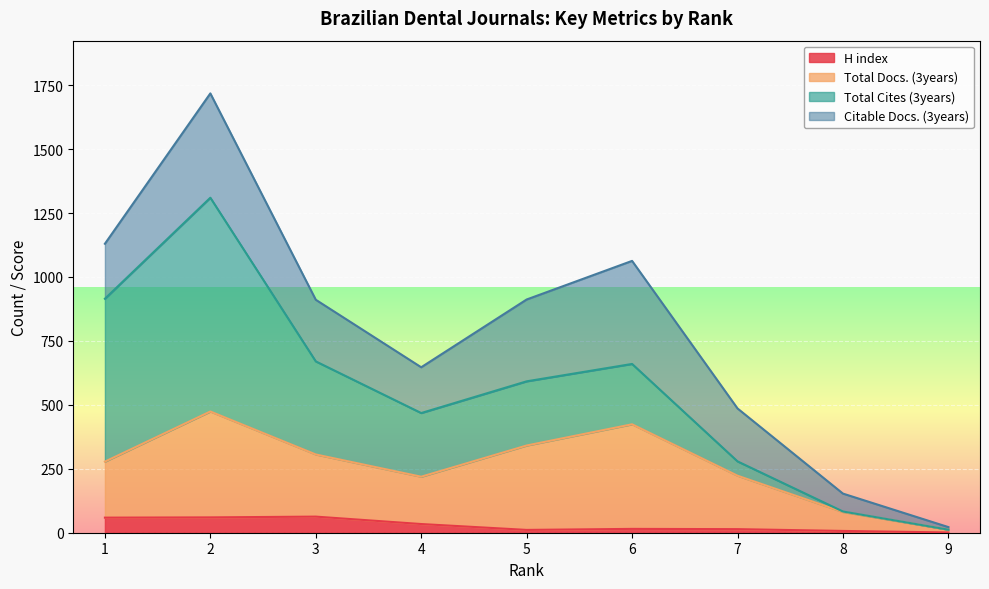

Is it true that H index equals 3 at 5?

False